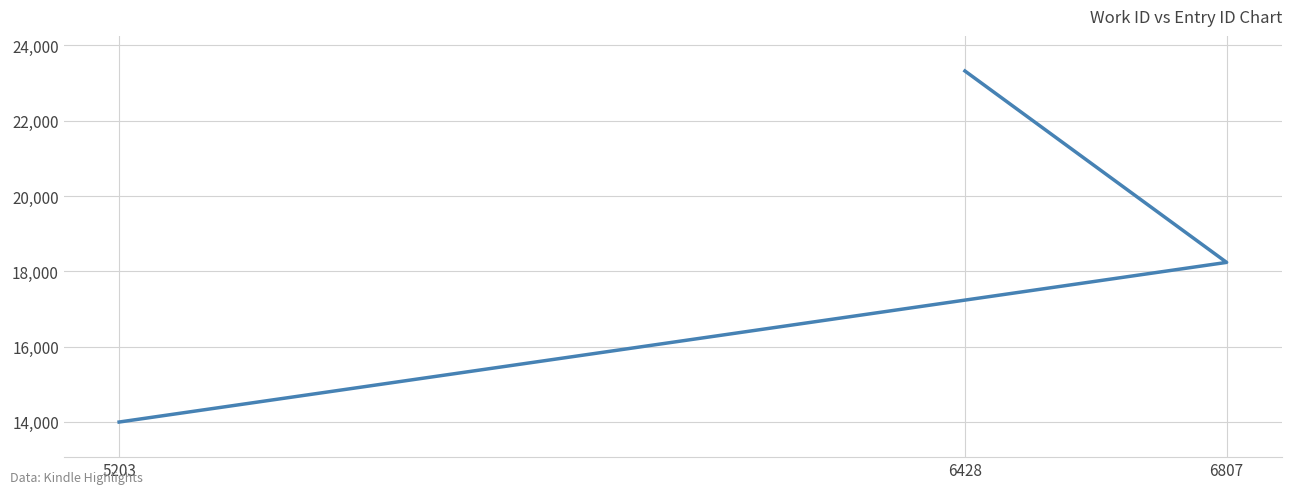

What is the difference between the second highest and minimum values?

4239